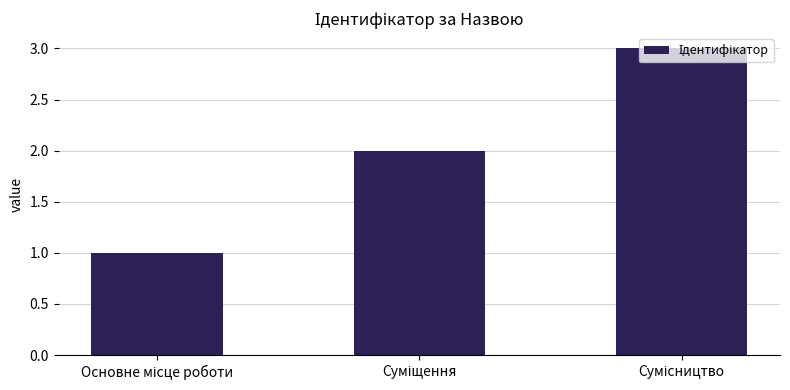

What is the maximum value shown in the chart?

3